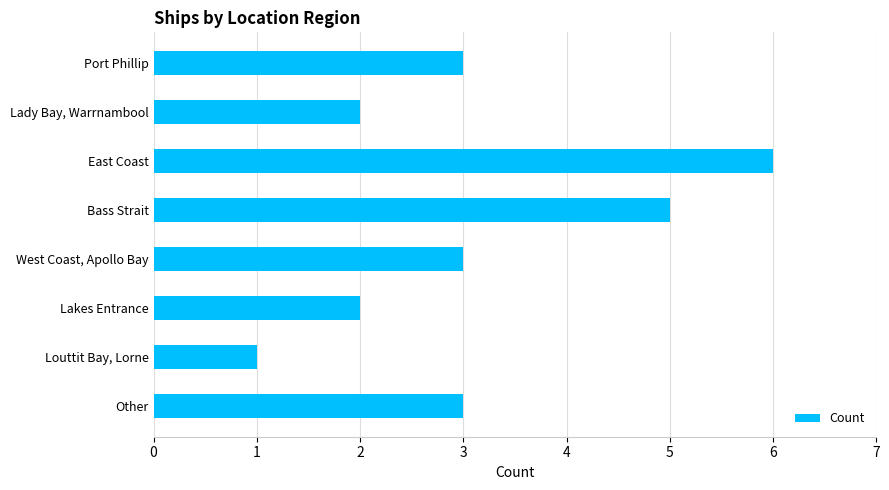

Reading top to bottom, what are all the values shown in this chart?

3	2	6	5	3	2	1	3